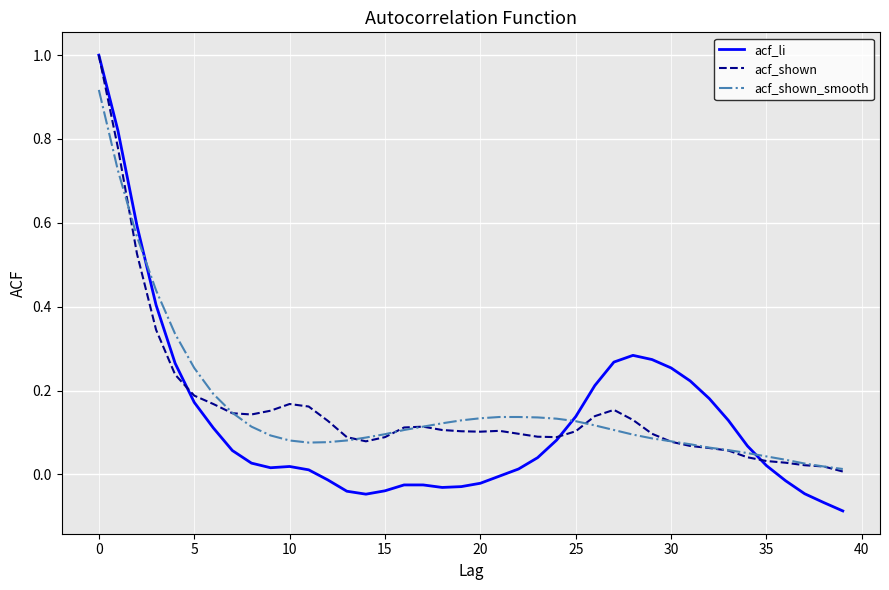

What is the greatest value displayed?

1.0